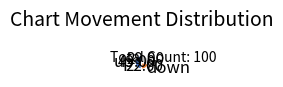

Which slice is the smallest?

down